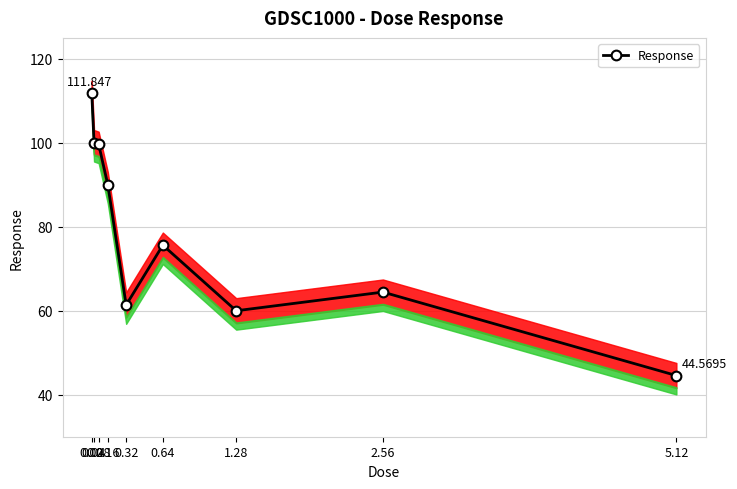

Where does the data first go above 75?

0.02